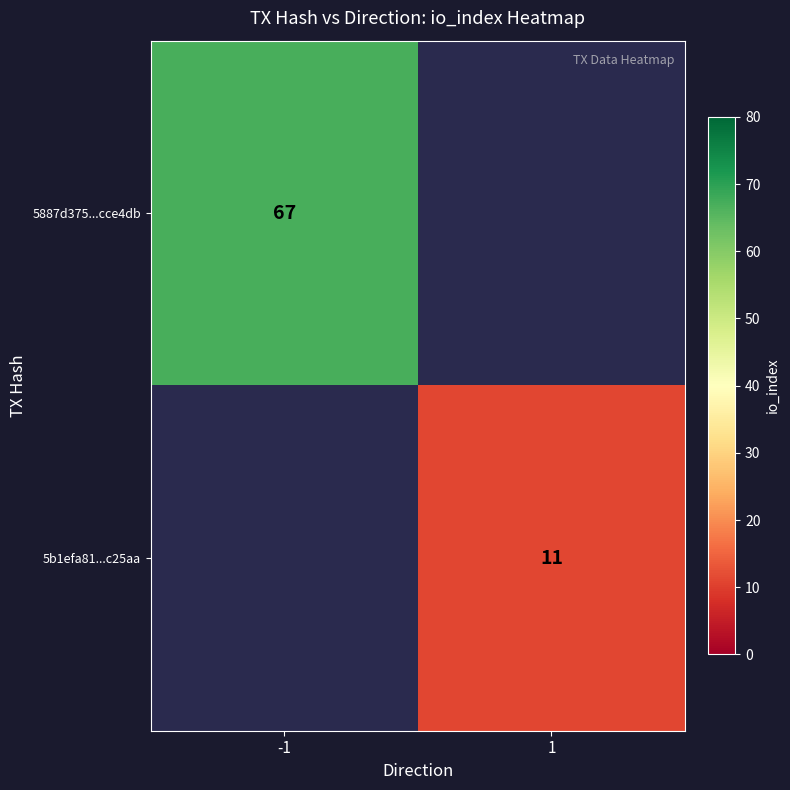

Is the value of 5887d375...cce4db at -1 greater than the value of 5b1efa81...c25aa at 1?

Yes